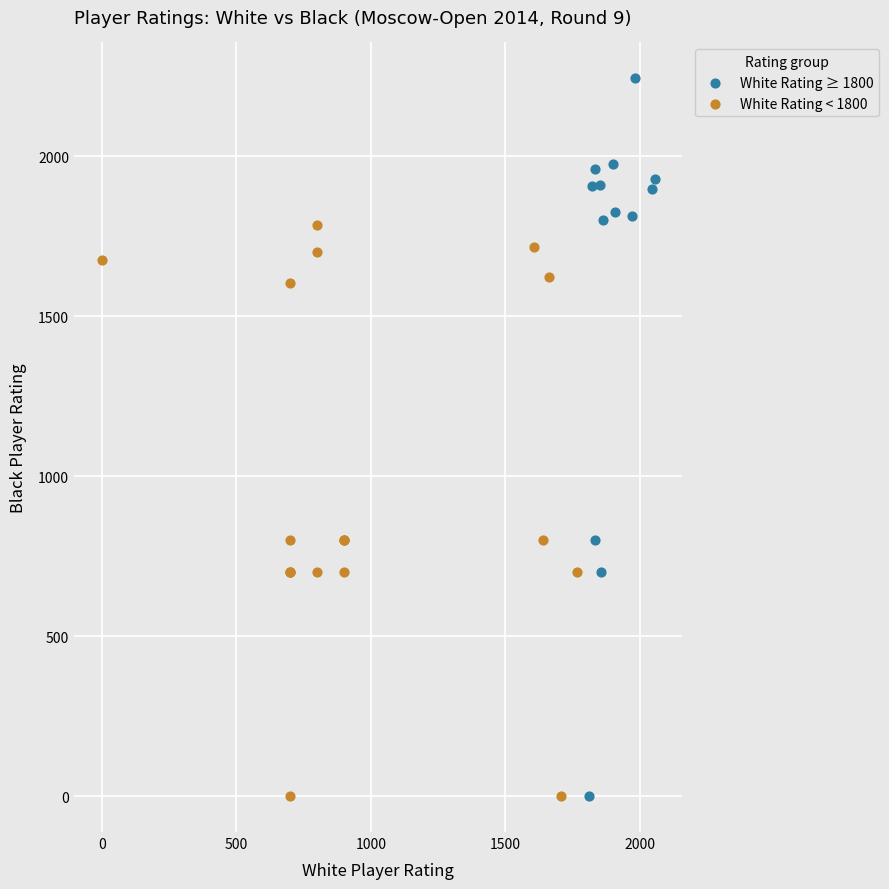

Which series has the largest Y range (max minus min)?

White Rating ≥ 1800